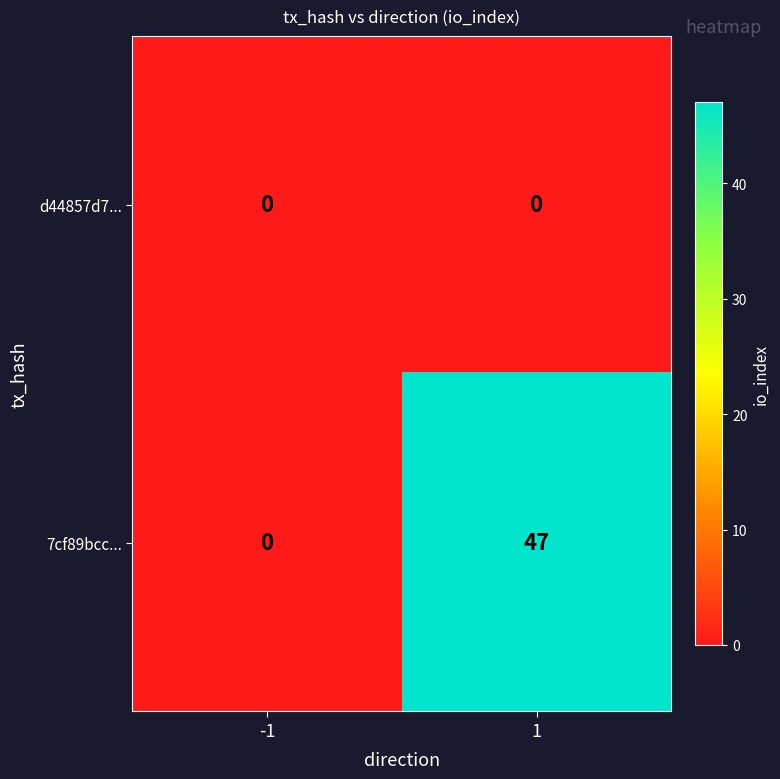

List the series in order of their peak value, lowest first.

d44857d7..., 7cf89bcc...